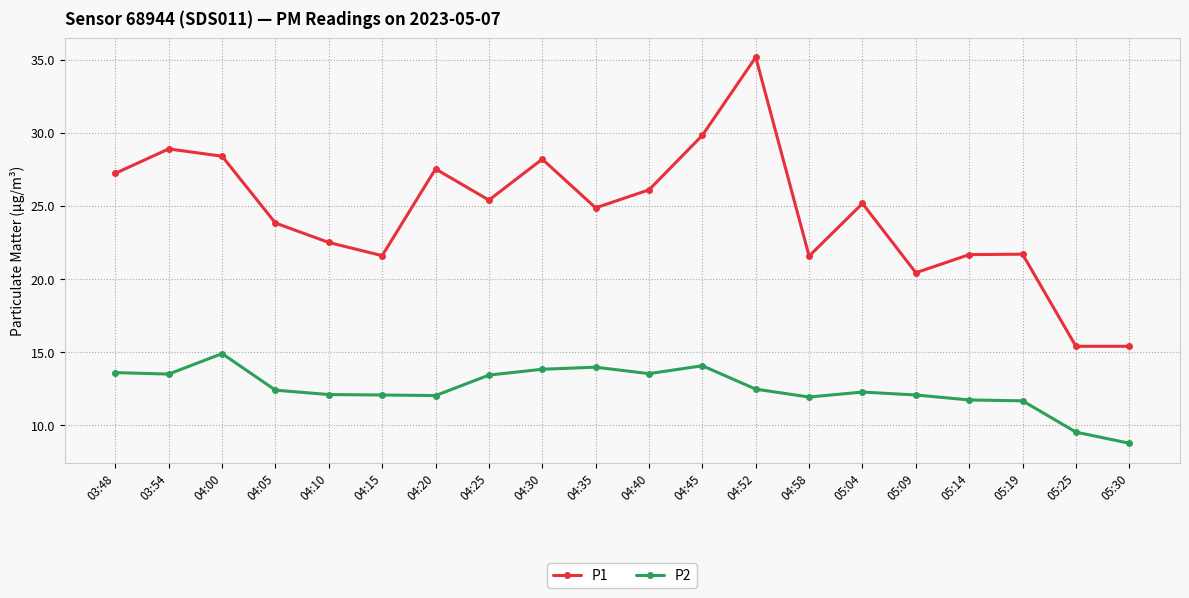

What is the difference between the maximum and minimum values in the P2 series?

6.1